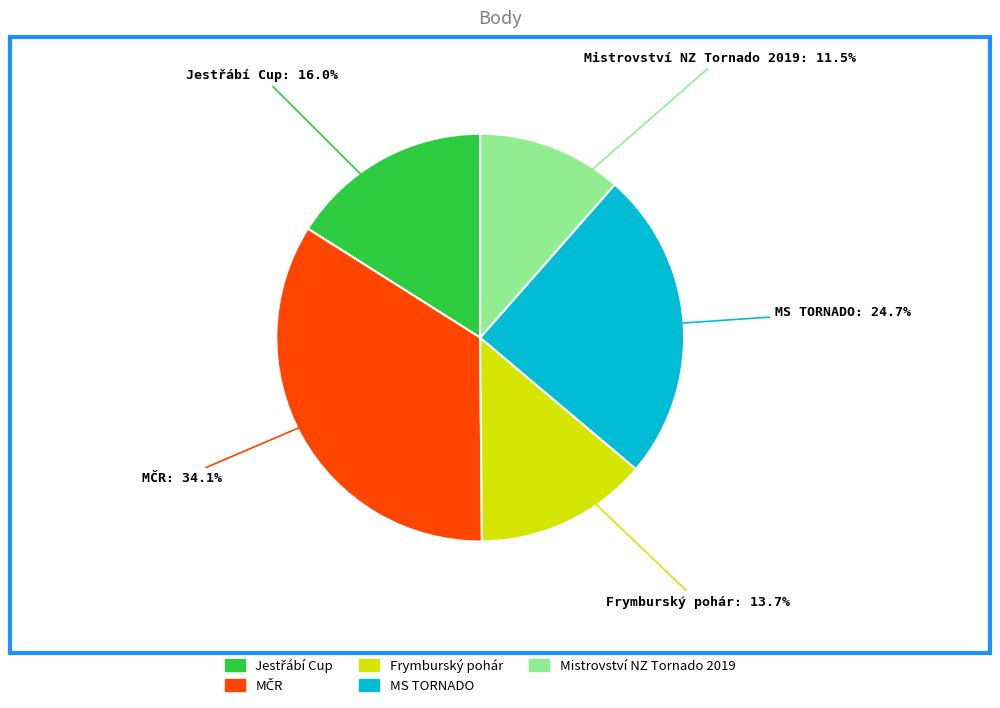

Is there any slice that represents more than half of the pie?

No